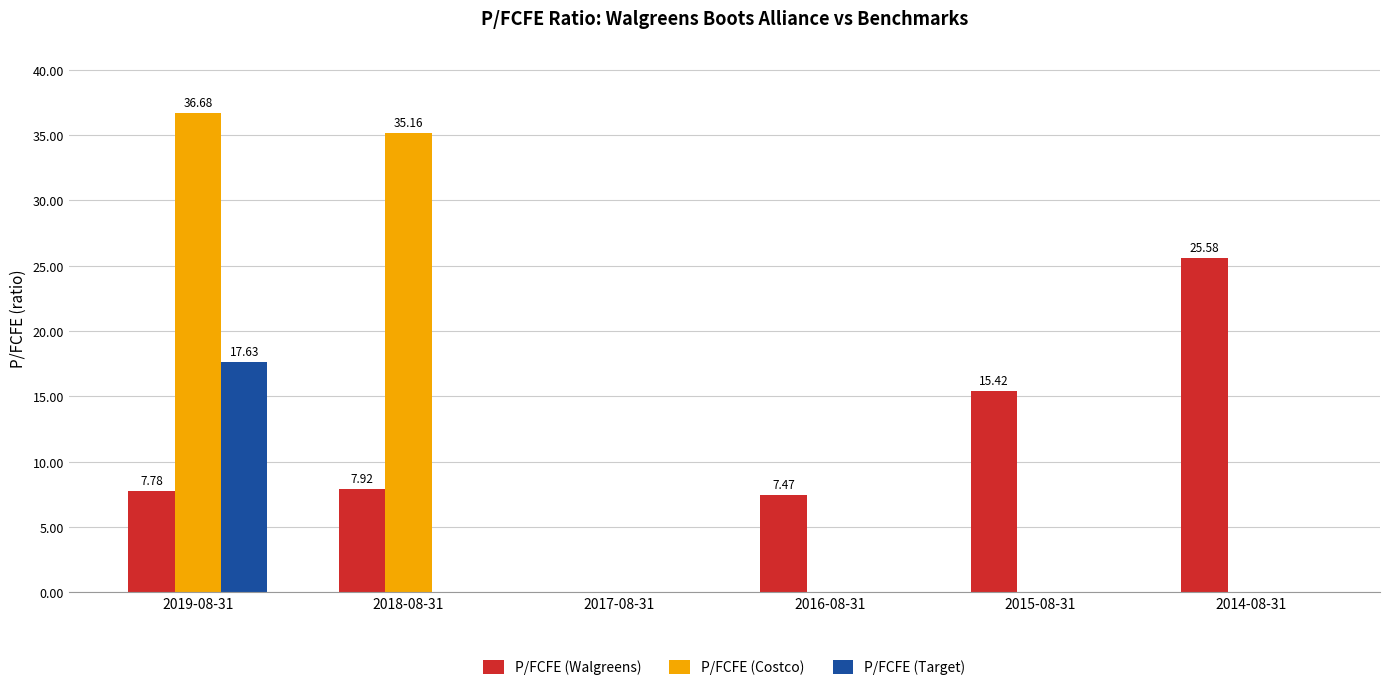

Are the bars grouped side by side (vs. stacked)?

Yes